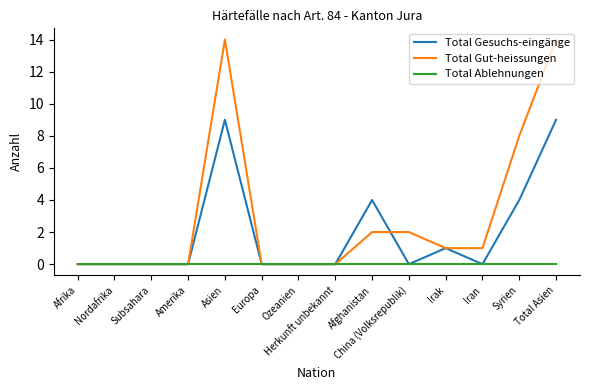

What is the difference between the highest and lowest values at Syrien?

8